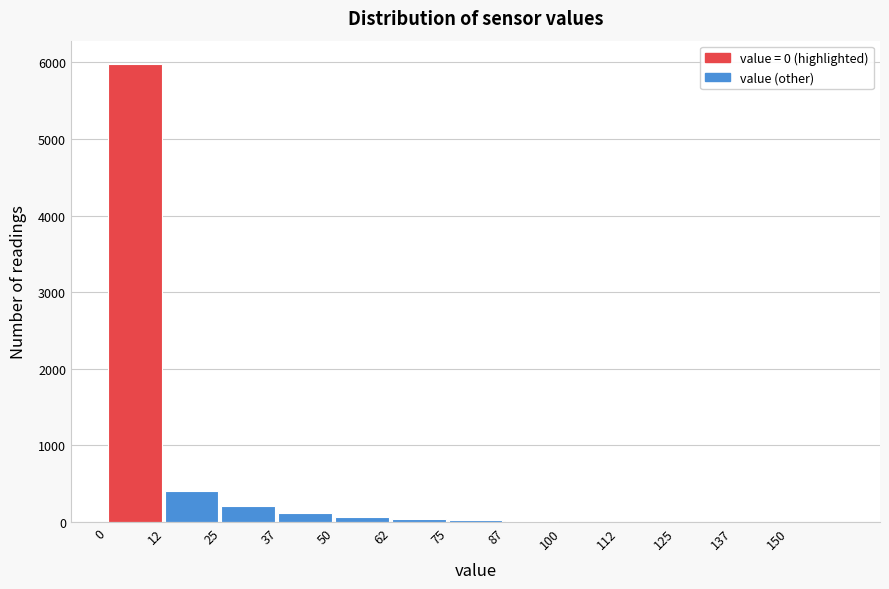

Over which range of the x-axis is the bar tallest?

0.0 to 12.5